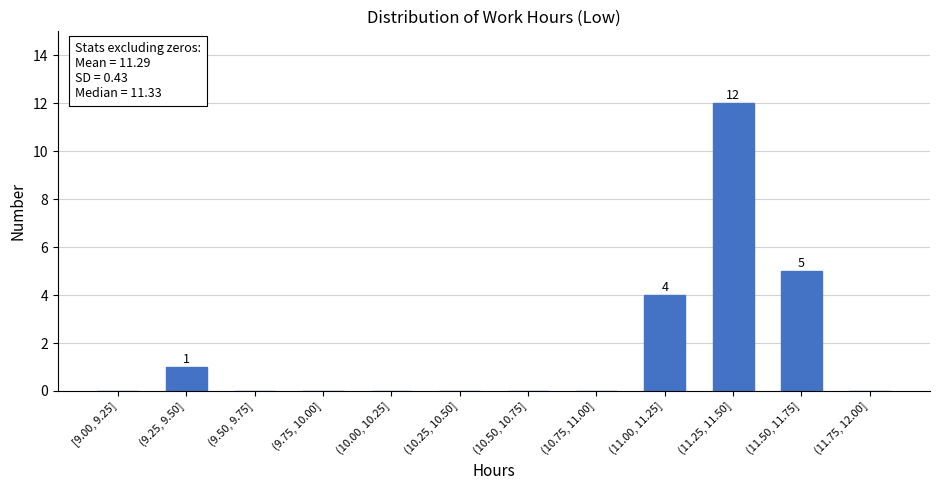

Reading right to left, extract all data points from this chart.

(11.75, 12.00]=0	(11.50, 11.75]=5	(11.25, 11.50]=12	(11.00, 11.25]=4	(10.75, 11.00]=0	(10.50, 10.75]=0	(10.25, 10.50]=0	(10.00, 10.25]=0	(9.75, 10.00]=0	(9.50, 9.75]=0	(9.25, 9.50]=1	[9.00, 9.25]=0